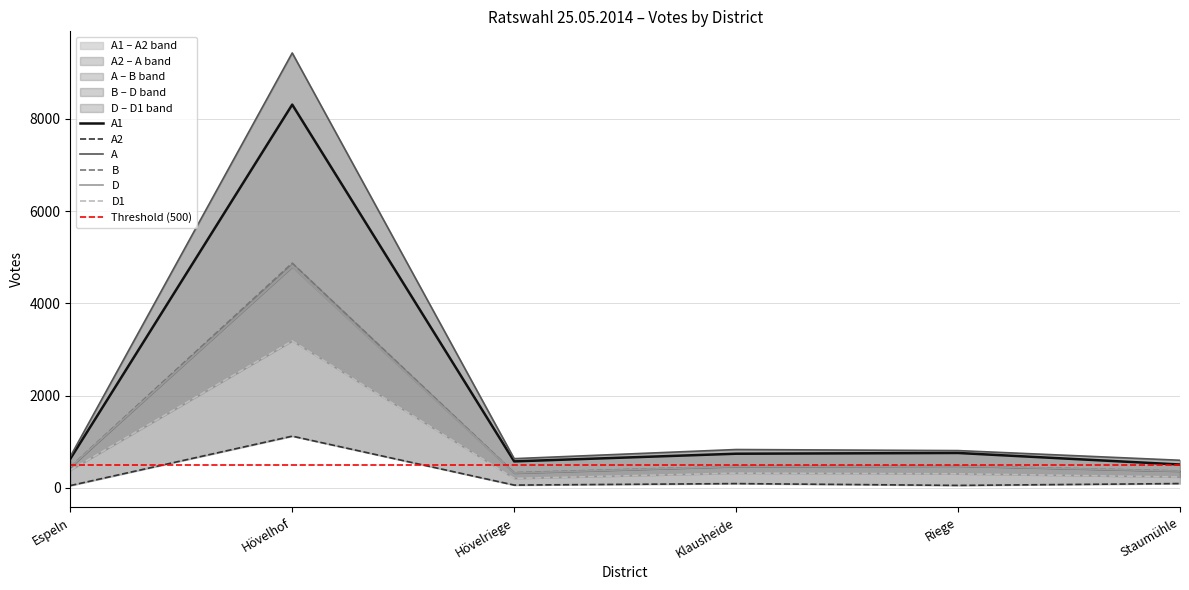

At Hövelriege, list the series in order from smallest to largest.

A2, D1, D, B, A1, A